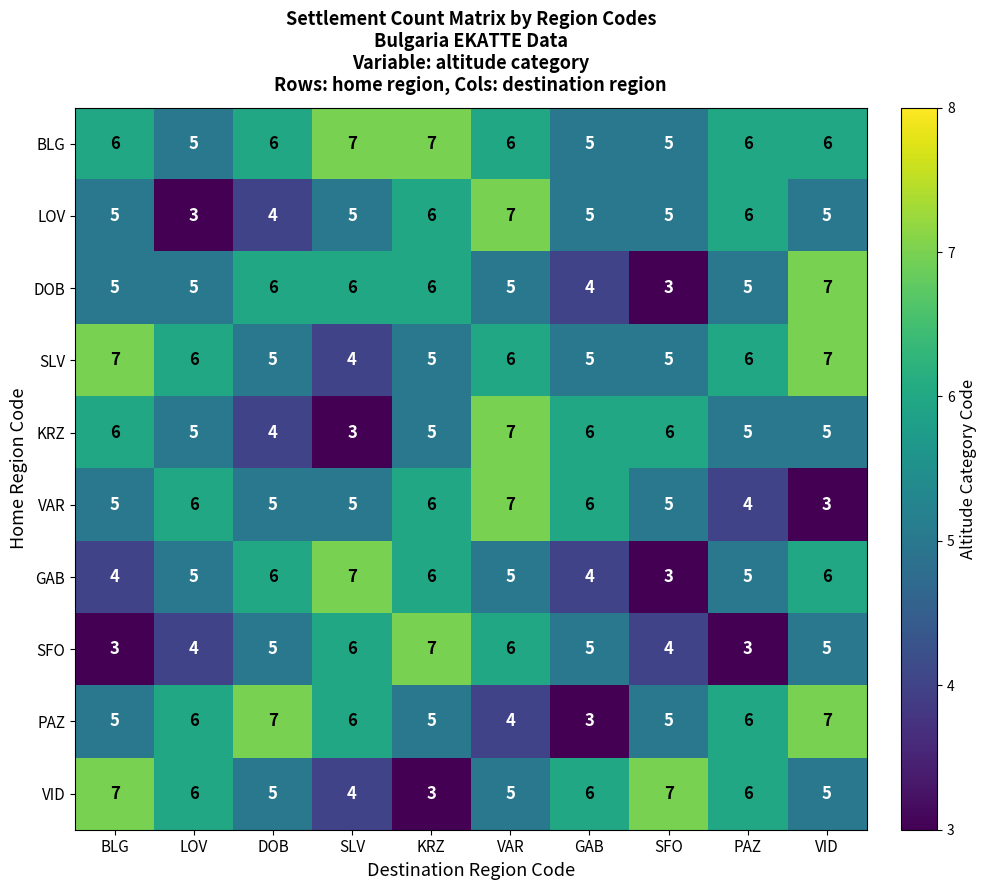

Is it true that SFO equals 2 at LOV?

False